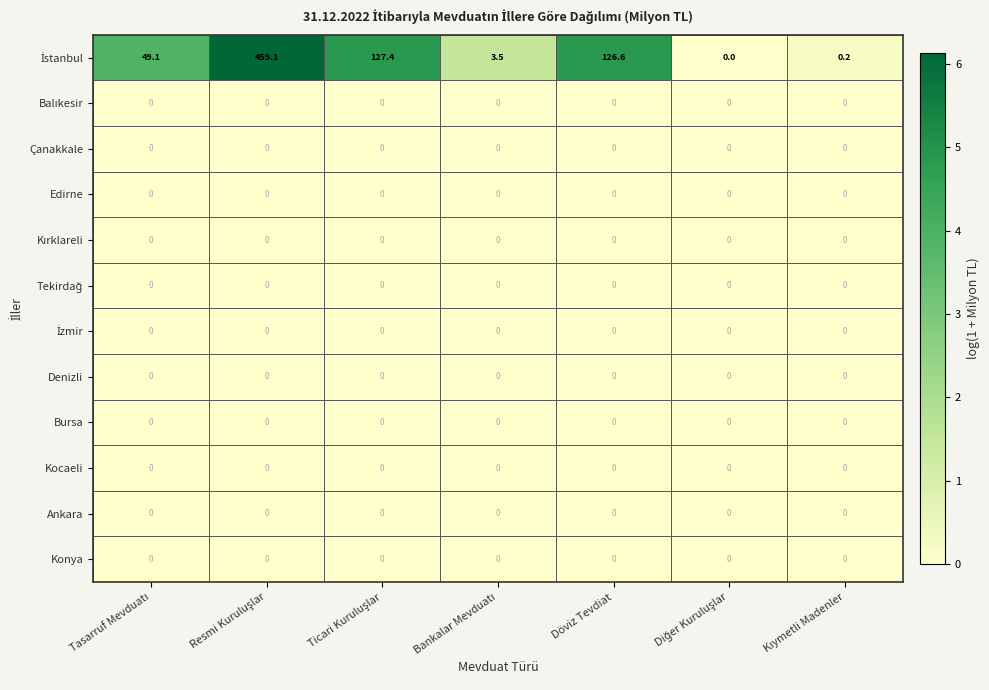

What is the maximum value shown in the chart?

459.1